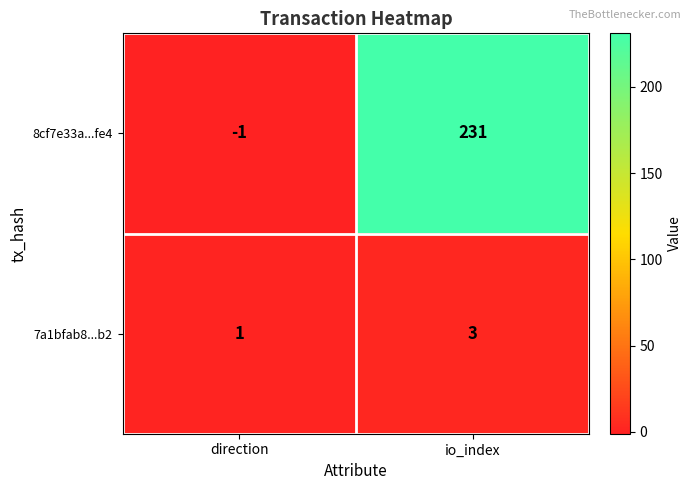

Rank the series by their average value, from lowest to highest.

7a1bfab8...b2, 8cf7e33a...fe4